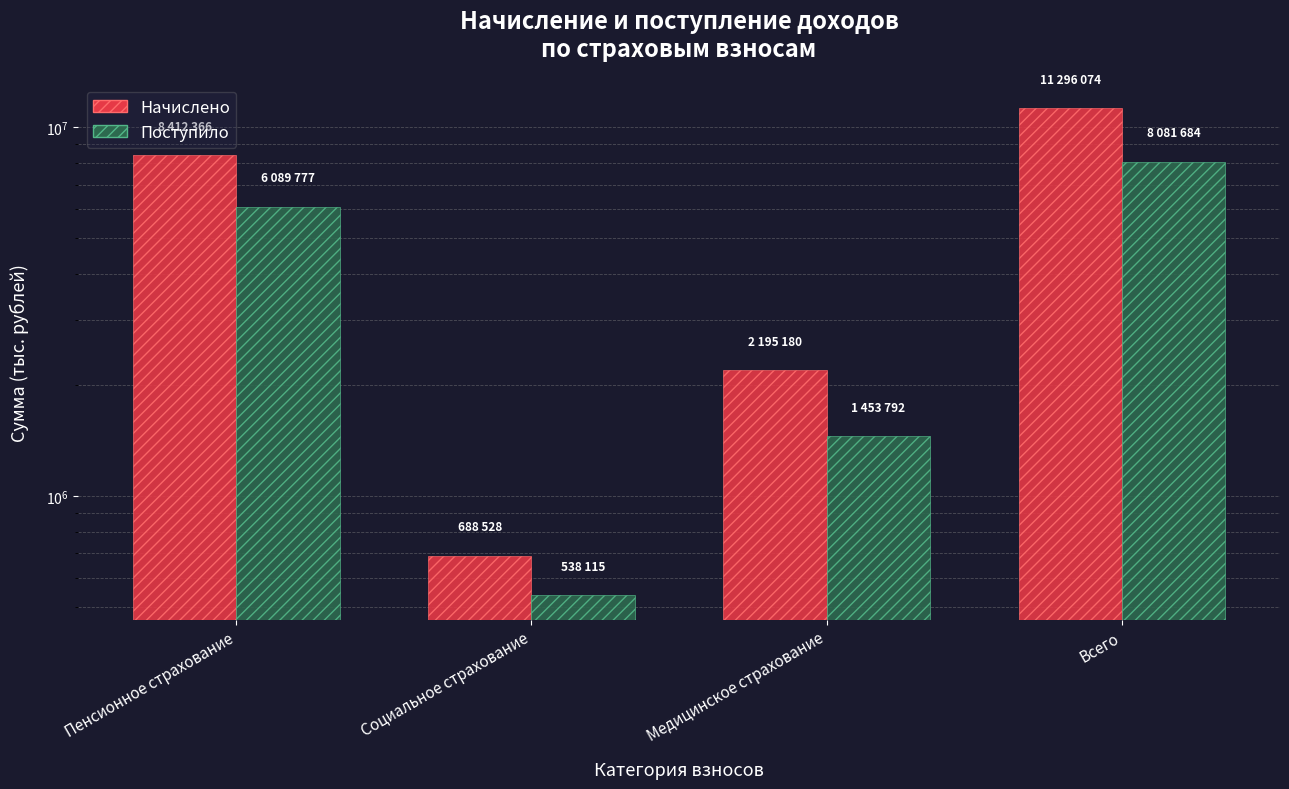

What is the value of the Начислено bar at the 1st from the left?

8412366